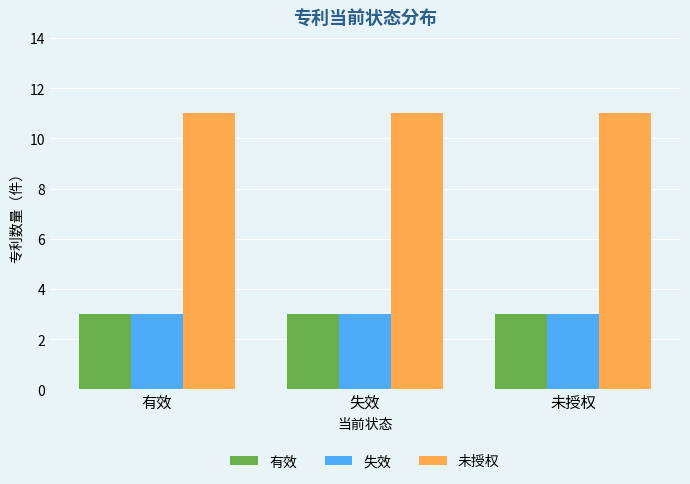

What is the label of the 3rd bar from the left?

未授权